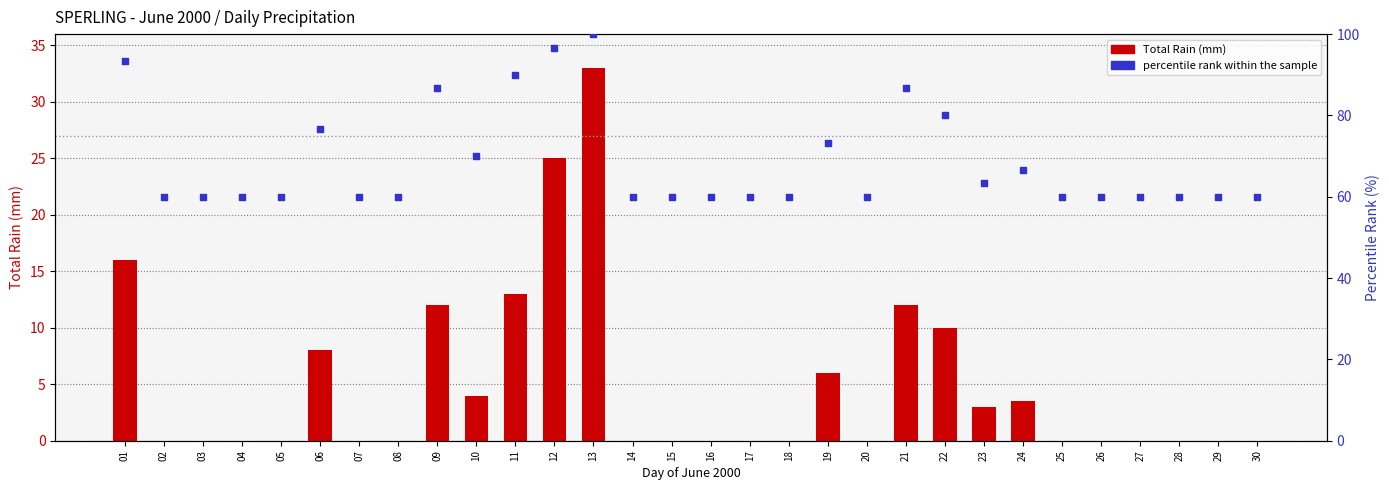

Which series contains the highest Y value?

percentile rank within the sample